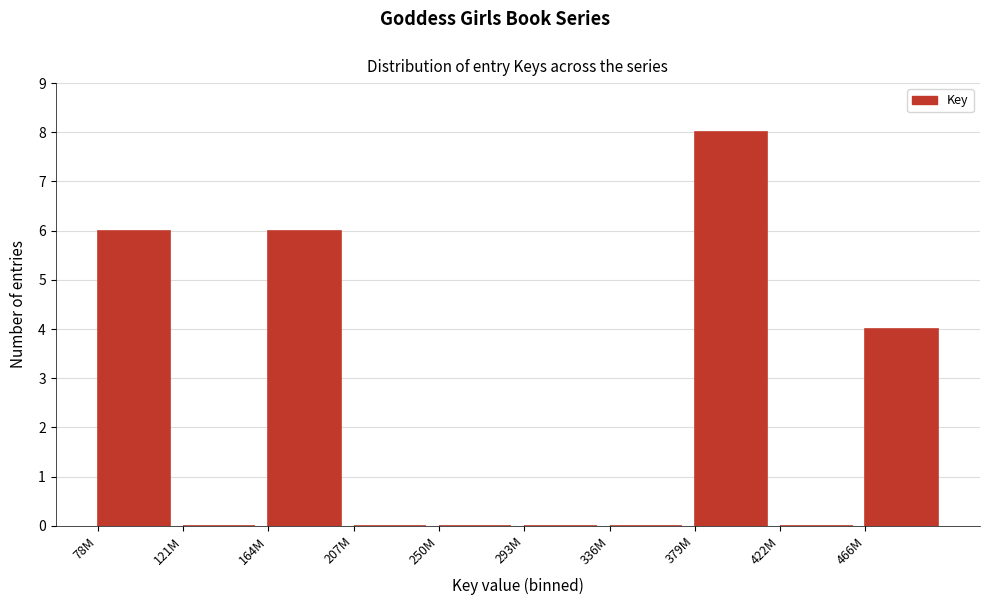

Reading left to right, transcribe all the data shown in this chart.

78M=6	121M=0	164M=6	207M=0	250M=0	293M=0	336M=0	379M=8	422M=0	466M=4